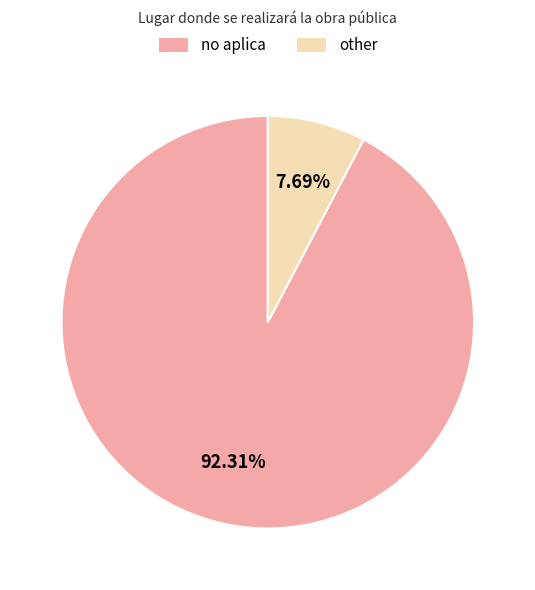

To the nearest percent, what is the difference between the no aplica and other slice percentages?

85%